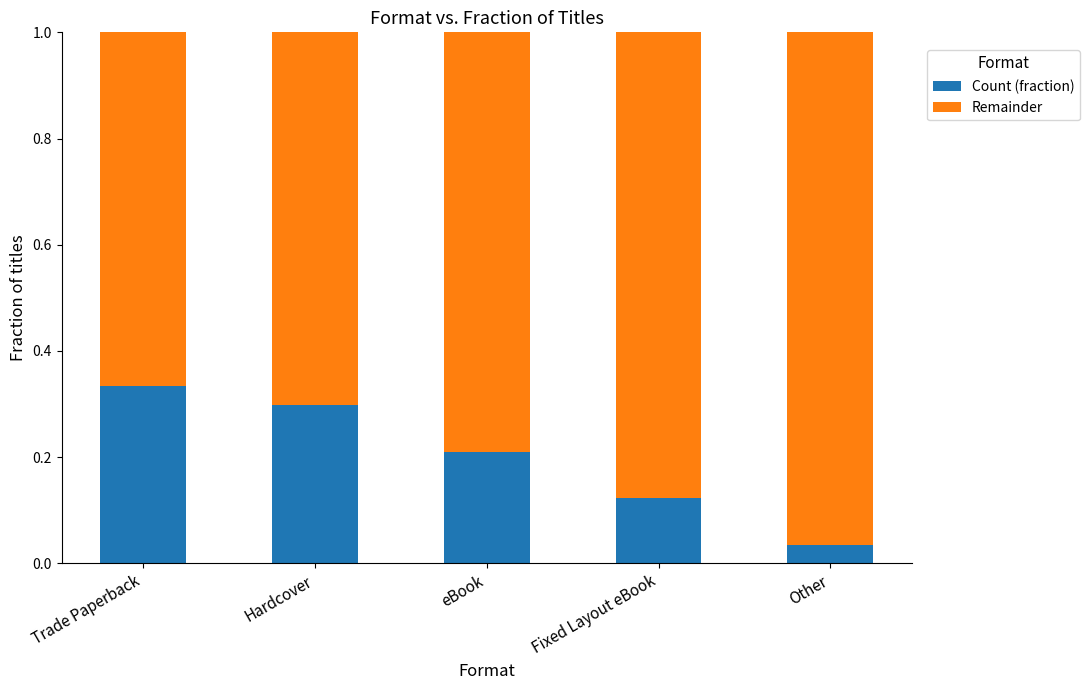

Count the number of data series in this chart.

2